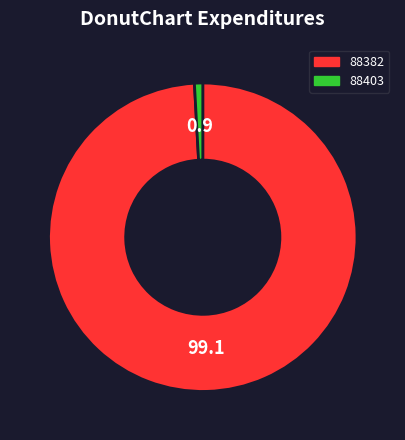

Is there any slice that represents more than half of the pie?

Yes